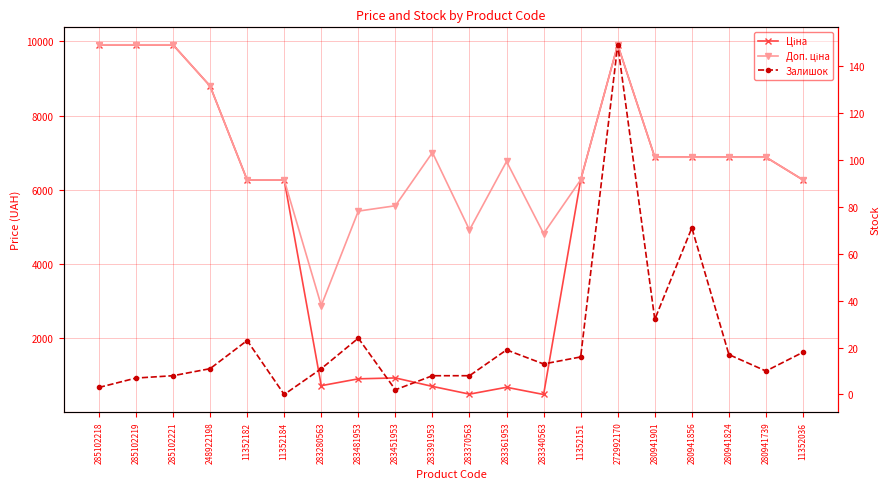

At 283340563, list the series in order from smallest to largest.

Залишок, Ціна, Доп. ціна